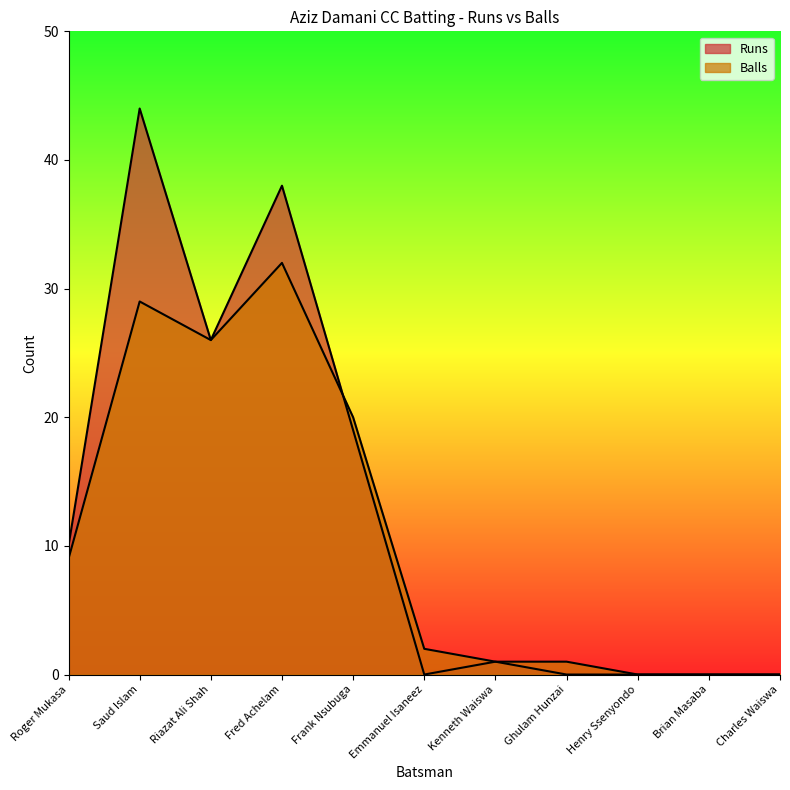

Where do Balls and Runs first cross each other?

Fred Achelam and Frank Nsubuga